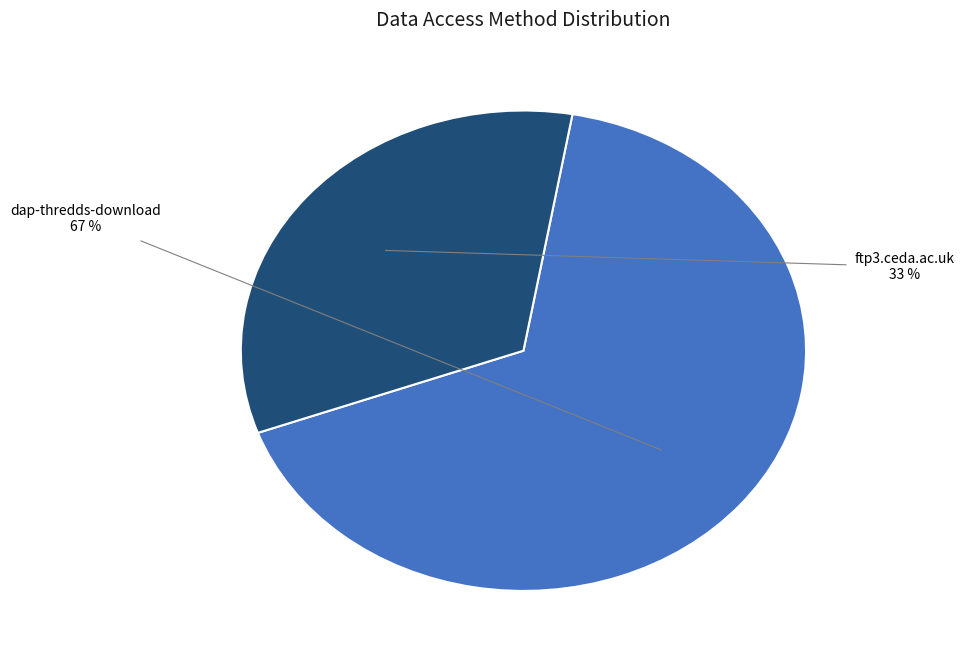

To the nearest percent, what portion does ftp3.ceda.ac.uk represent?

33%